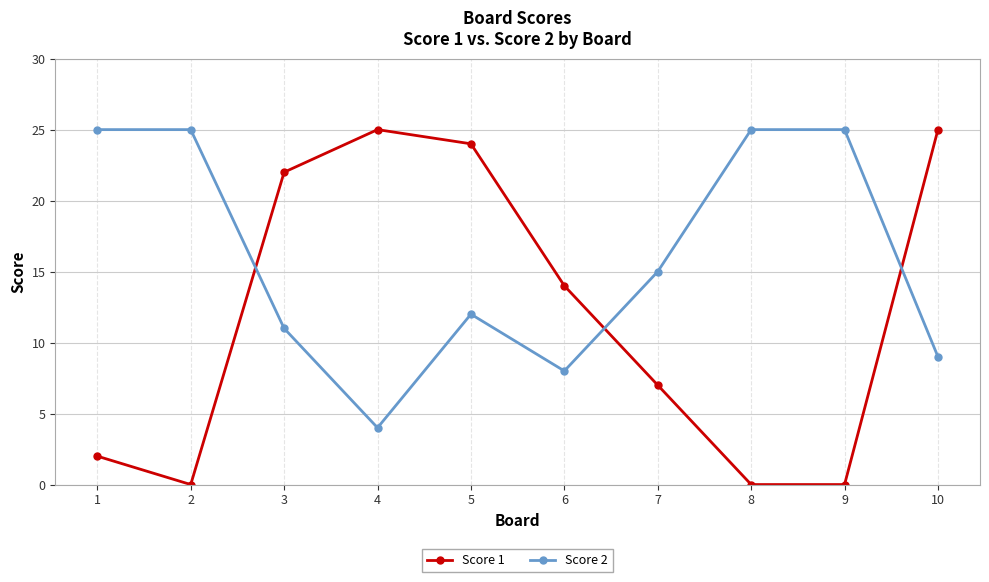

What is the difference between the Score 2 values at 6 and 3?

3